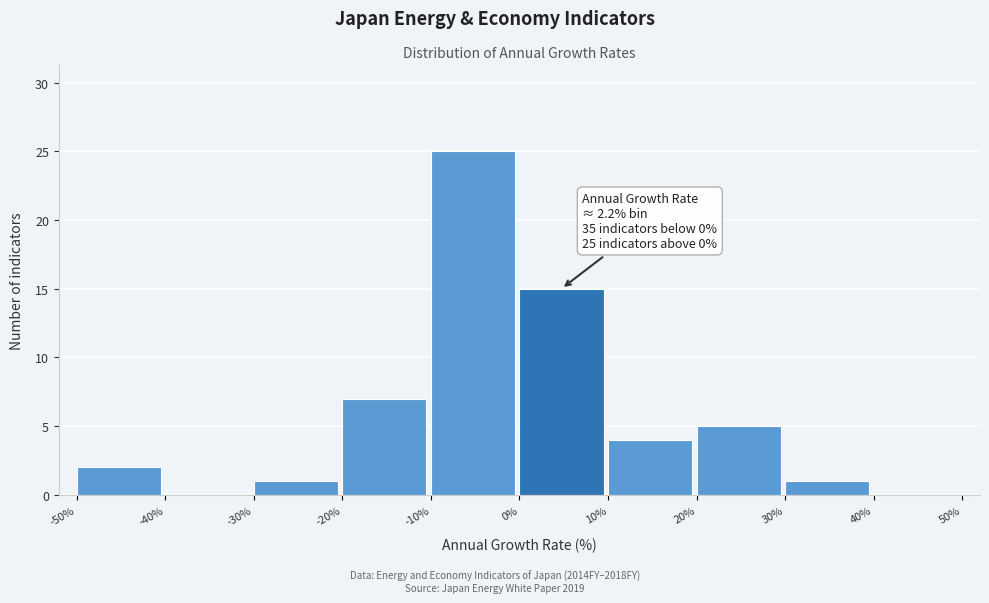

Which range on the x-axis has the tallest bar?

-10% to 0%